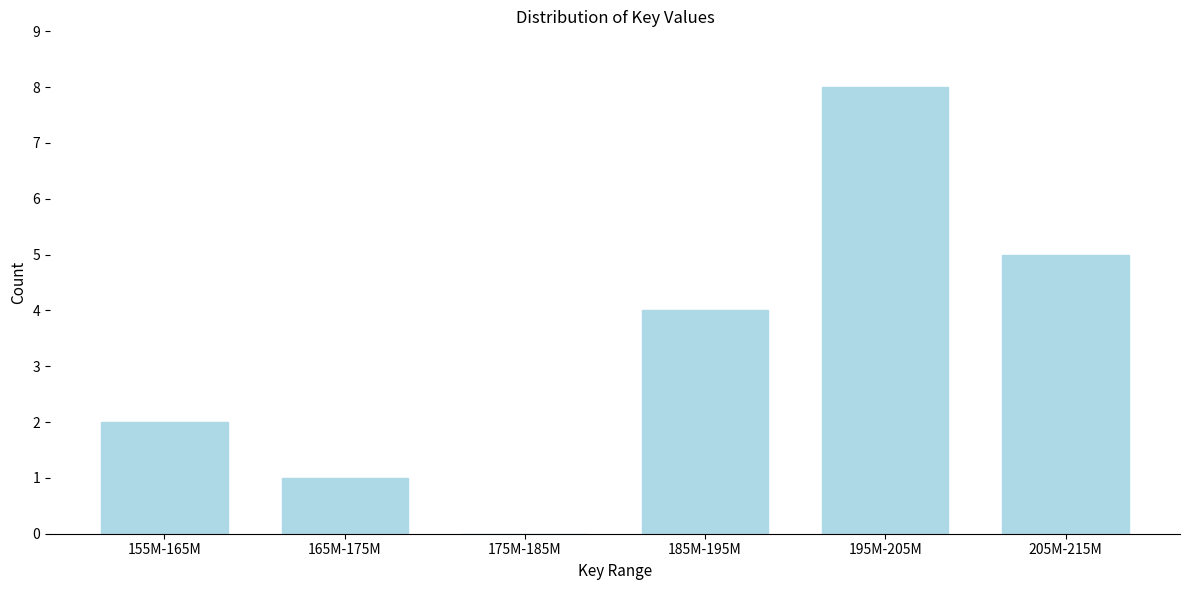

Reading left to right, list all the values displayed in this chart.

155M-165M=2	165M-175M=1	175M-185M=0	185M-195M=4	195M-205M=8	205M-215M=5